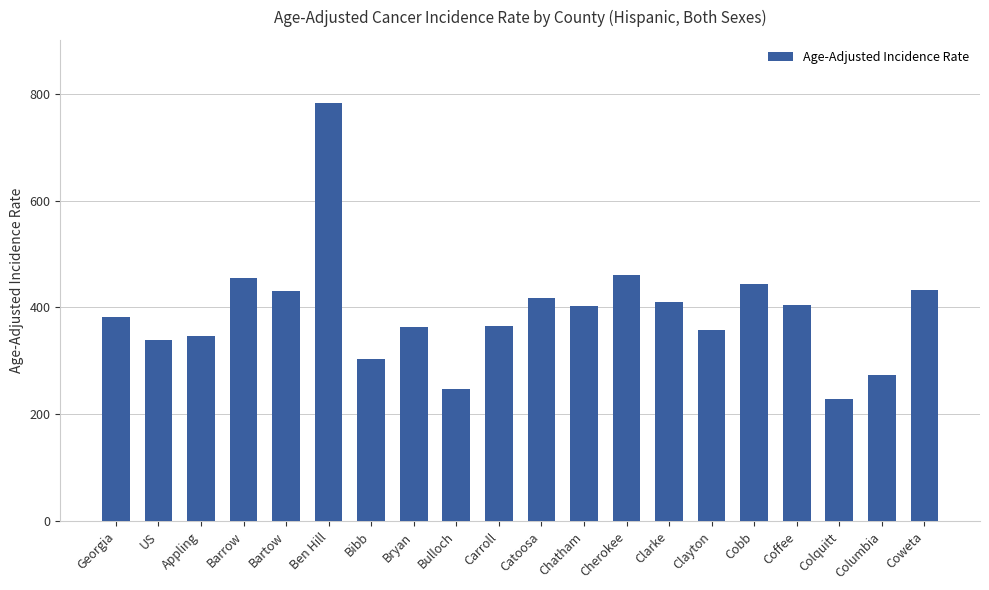

True or false: the data shows 304.0 at Bibb.

True